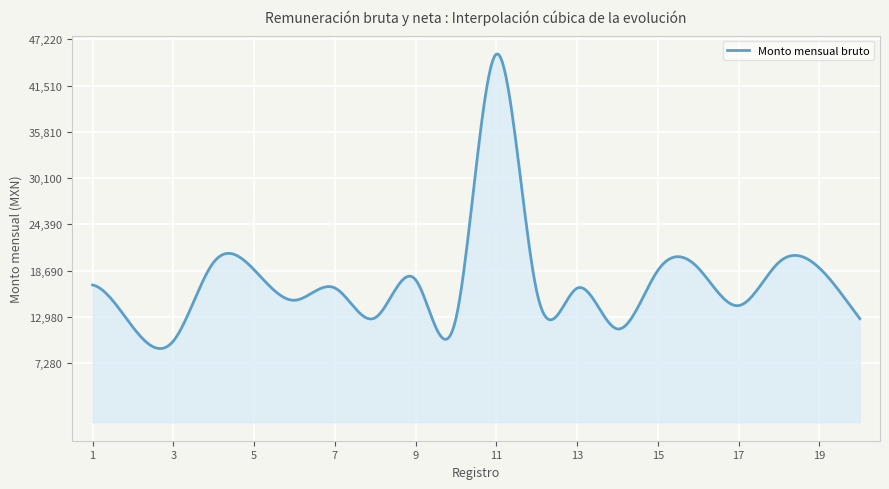

What is the difference between the maximum and minimum values?

36309.2